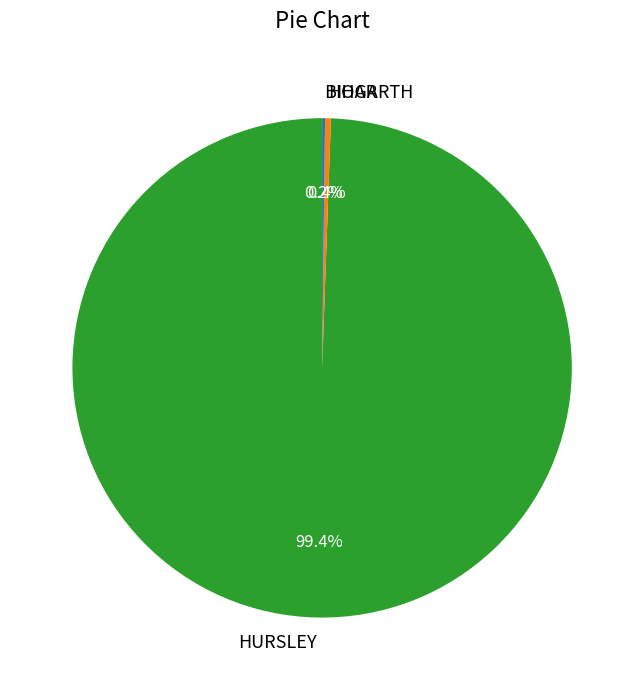

Which category has the biggest portion of the pie?

HURSLEY